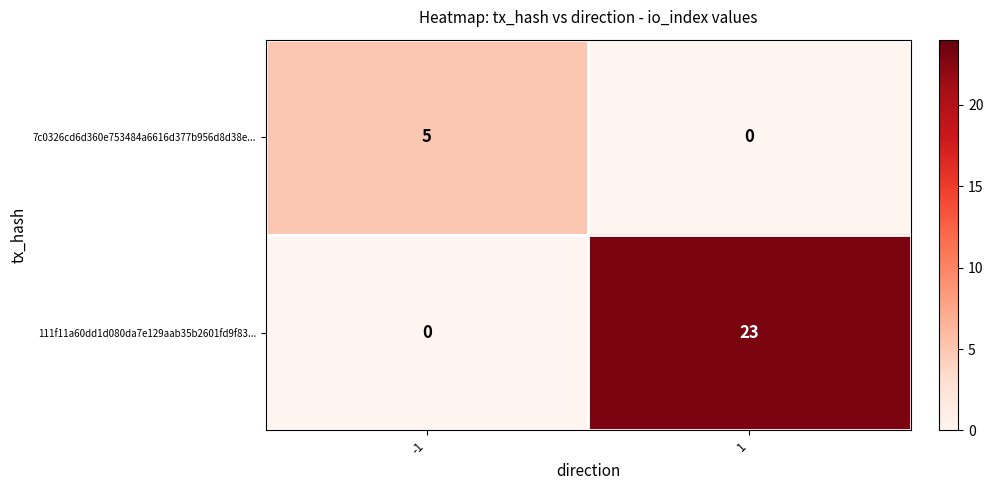

List the series in order of their overall mean, lowest first.

7c0326cd6d360e753484a6616d377b956d8d38e..., 111f11a60dd1d080da7e129aab35b2601fd9f83...